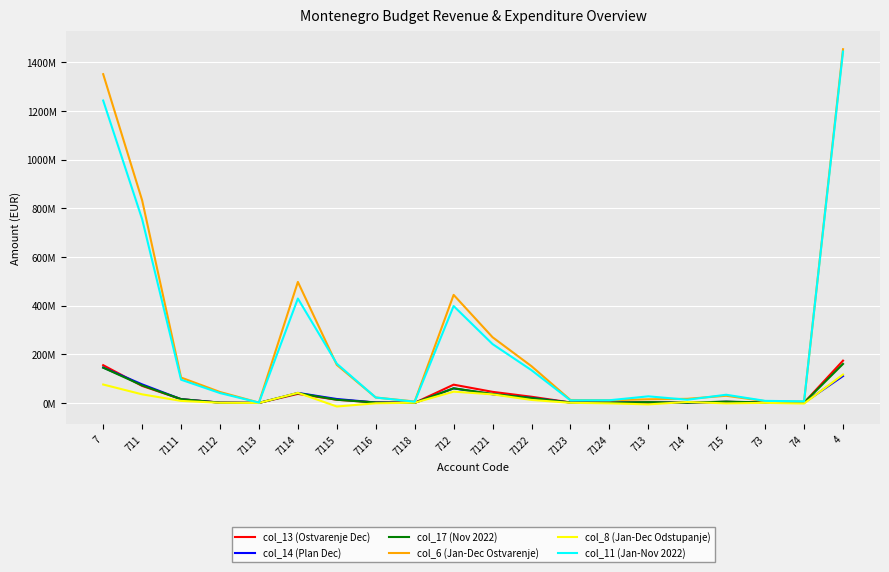

True or false: col_14 (Plan Dec) and col_6 (Jan-Dec Ostvarenje) intersect in this chart.

False